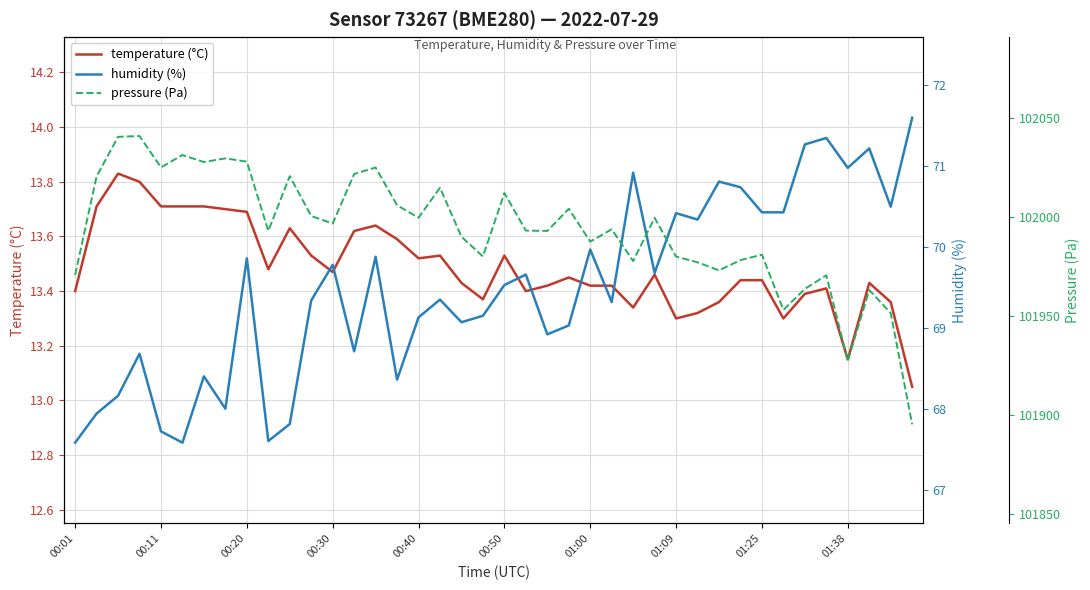

True or false: temperature (°C) has a value of 18.3 at 00:30.

False